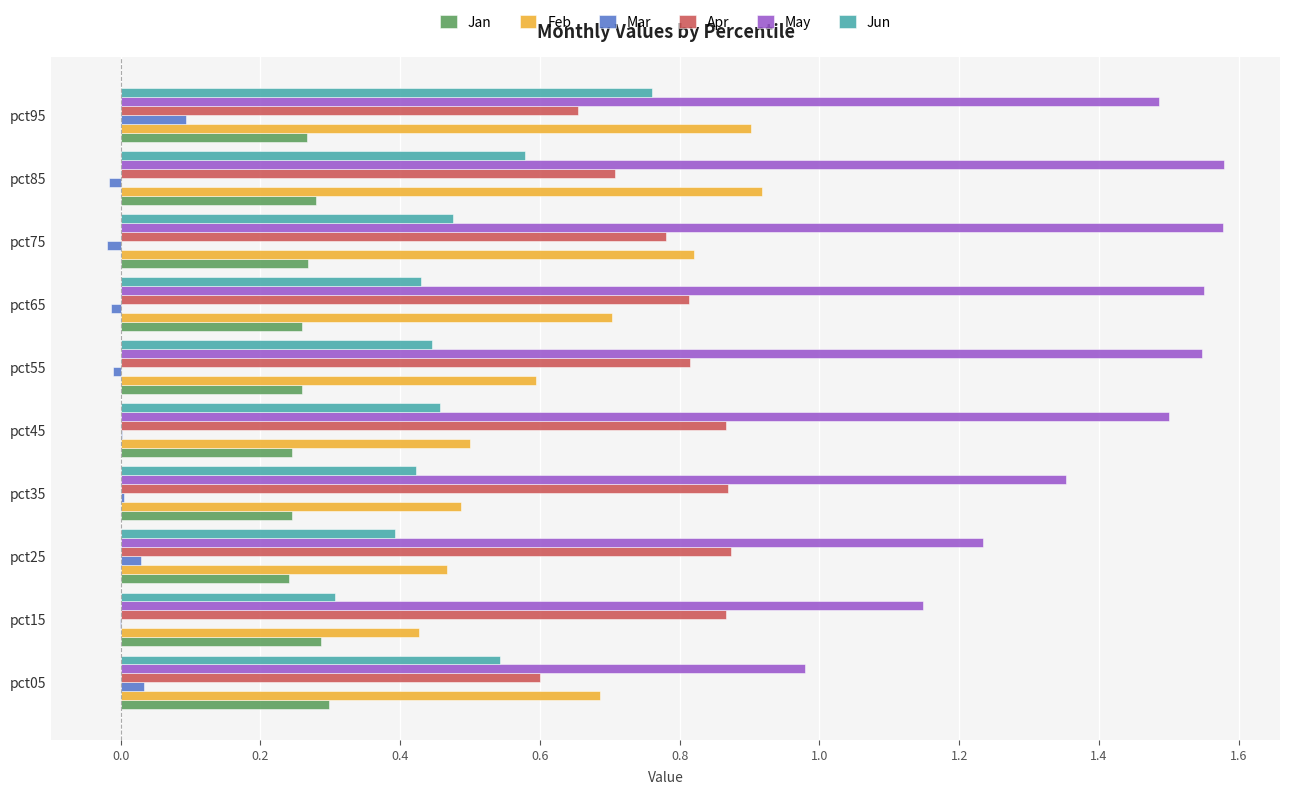

What is the sum of all Jan values?

2.6